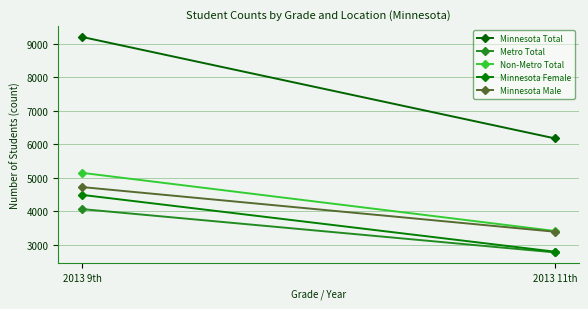

Reading right to left, list all the values displayed in this chart.

Minnesota Total: 6170	9203
Metro Total: 2765	4060
Non-Metro Total: 3405	5143
Minnesota Female: 2787	4485
Minnesota Male: 3383	4718